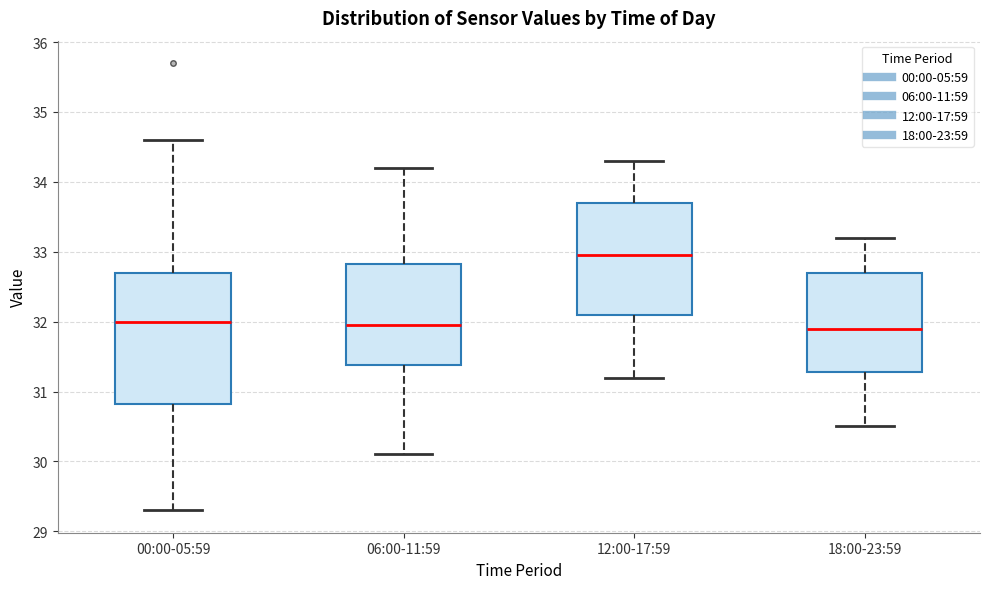

Where is the lower edge of the box for 18:00-23:59 on the y-axis? The values are not printed on the chart, so give them approximately, as read against the axis.

31.3